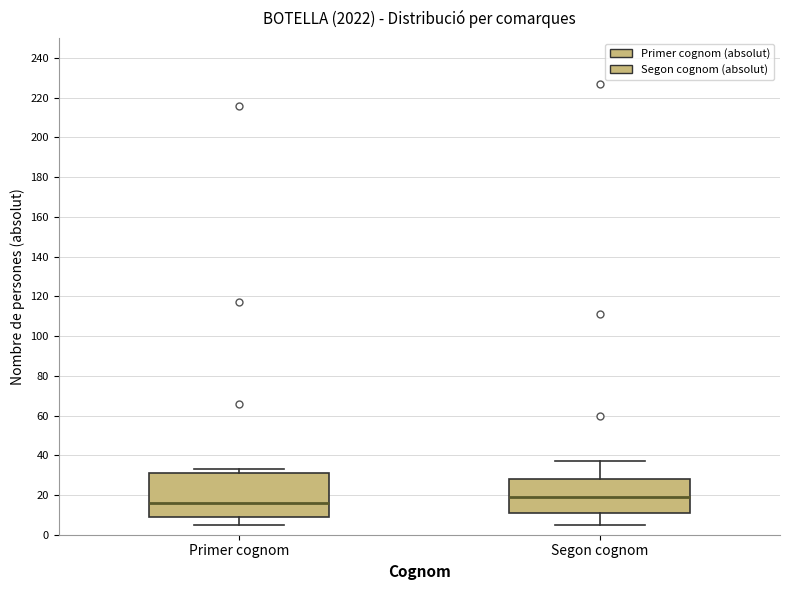

Where does the median line of the box for Primer cognom sit on the y-axis? The values are not printed on the chart, so give them approximately, as read against the axis.

16